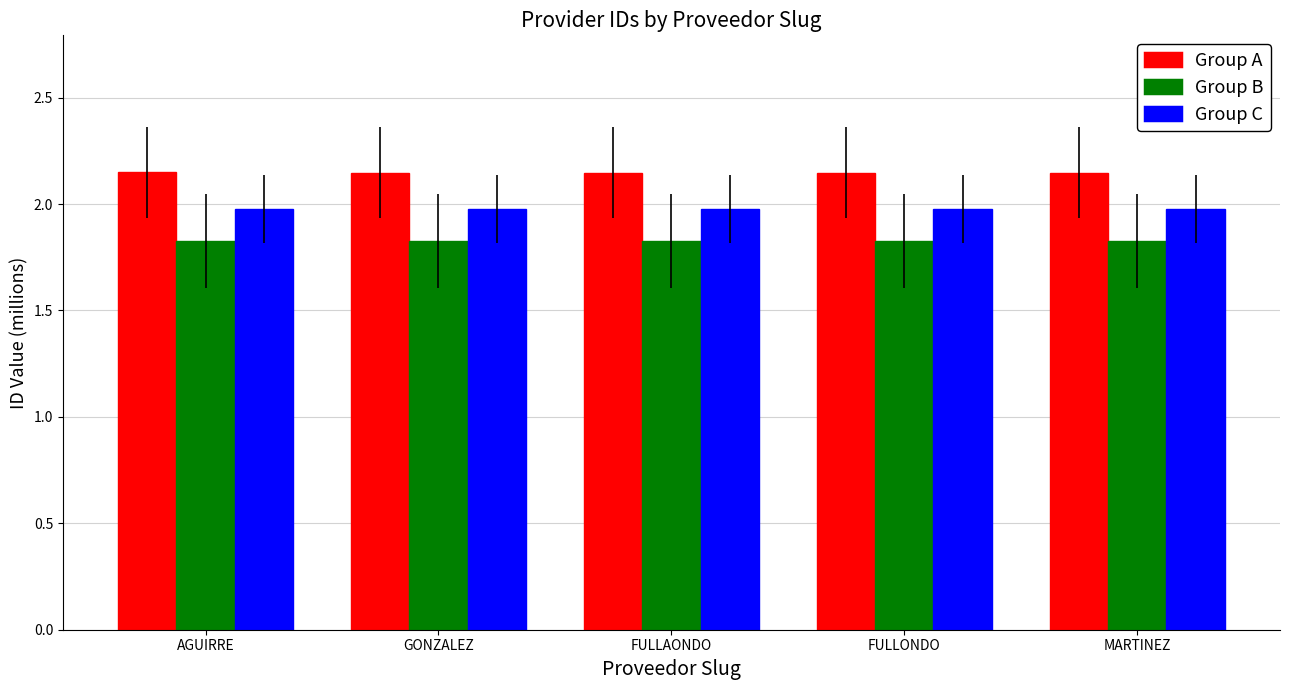

Rank the series at GONZALEZ from highest to lowest value.

Group A, Group C, Group B